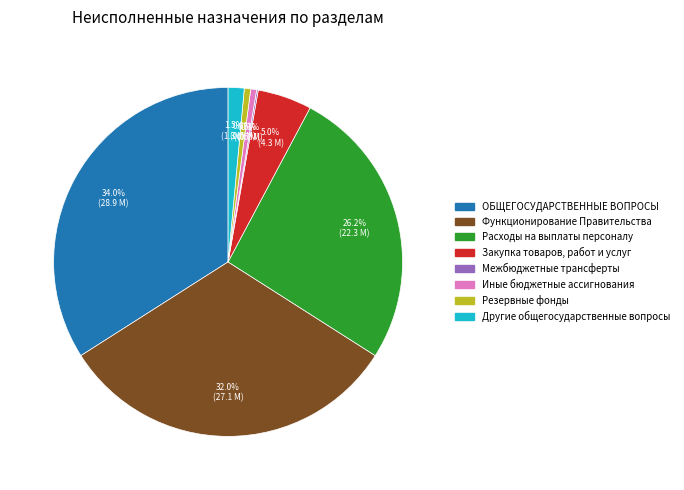

How much of the chart is everything except Другие общегосударственные вопросы?

98.5%